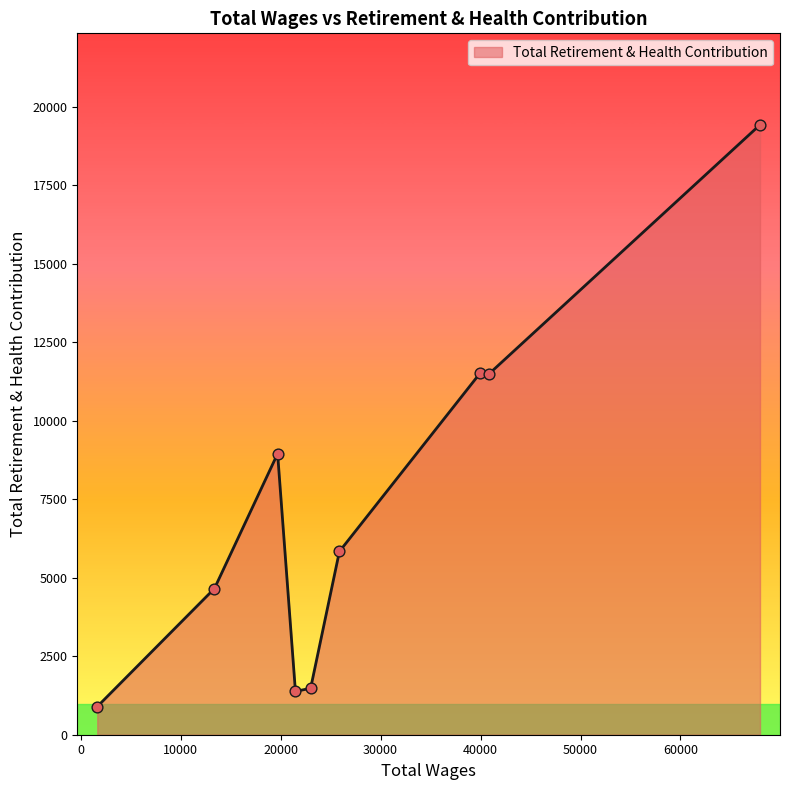

What is the difference between the maximum and minimum values?

18533